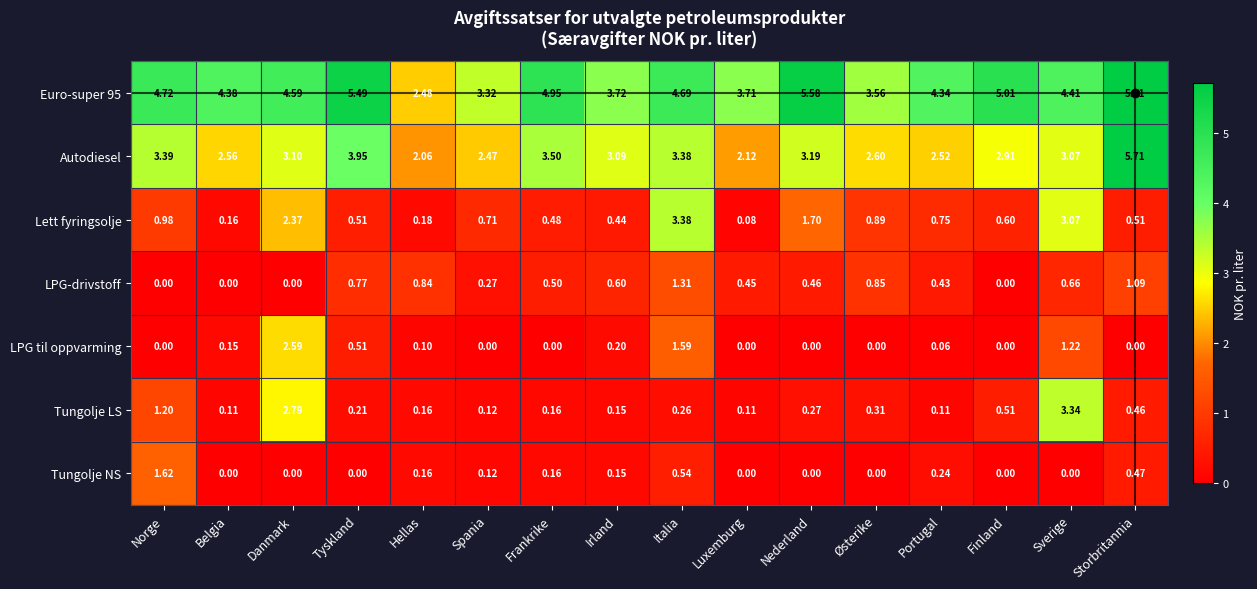

At which label is Lett fyringsolje closest to 1?

Norge